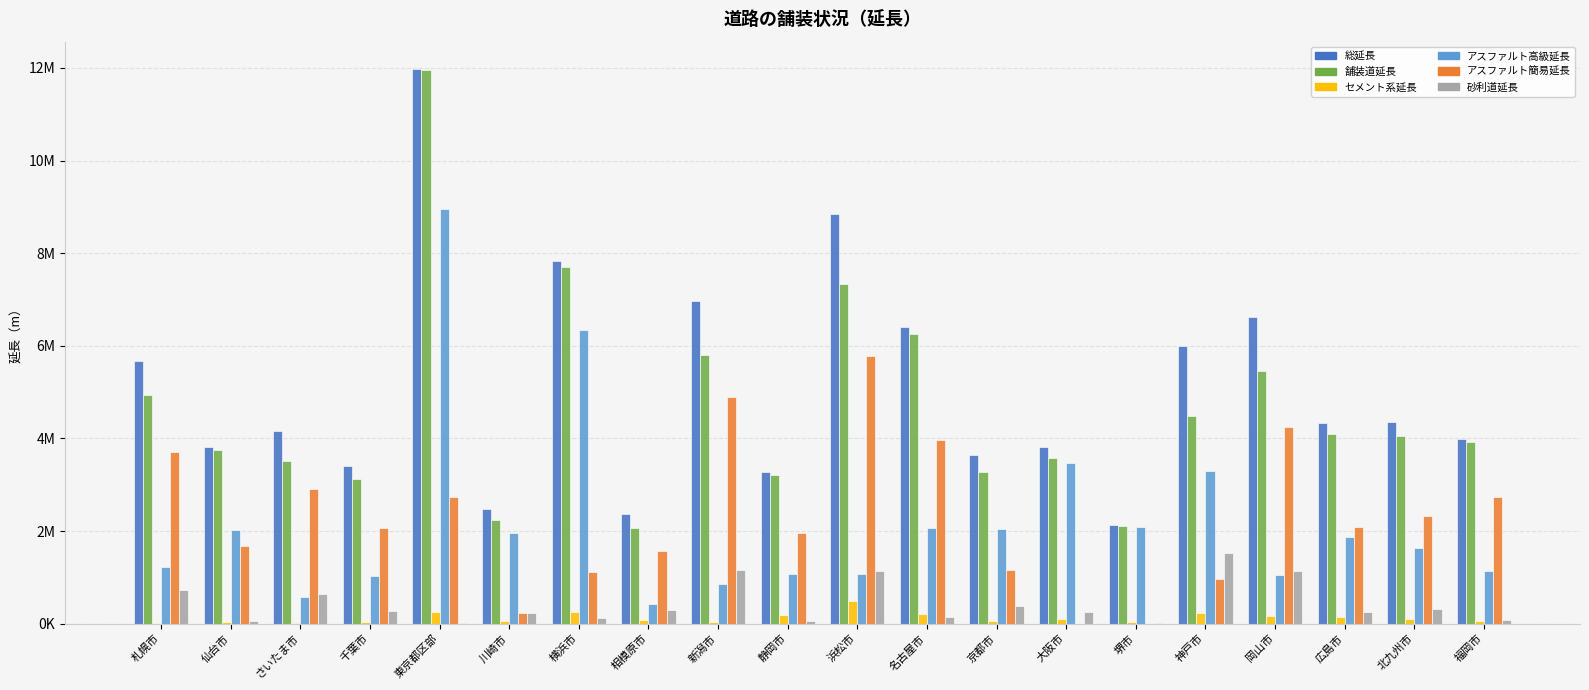

Are the bars grouped side by side (vs. stacked)?

Yes